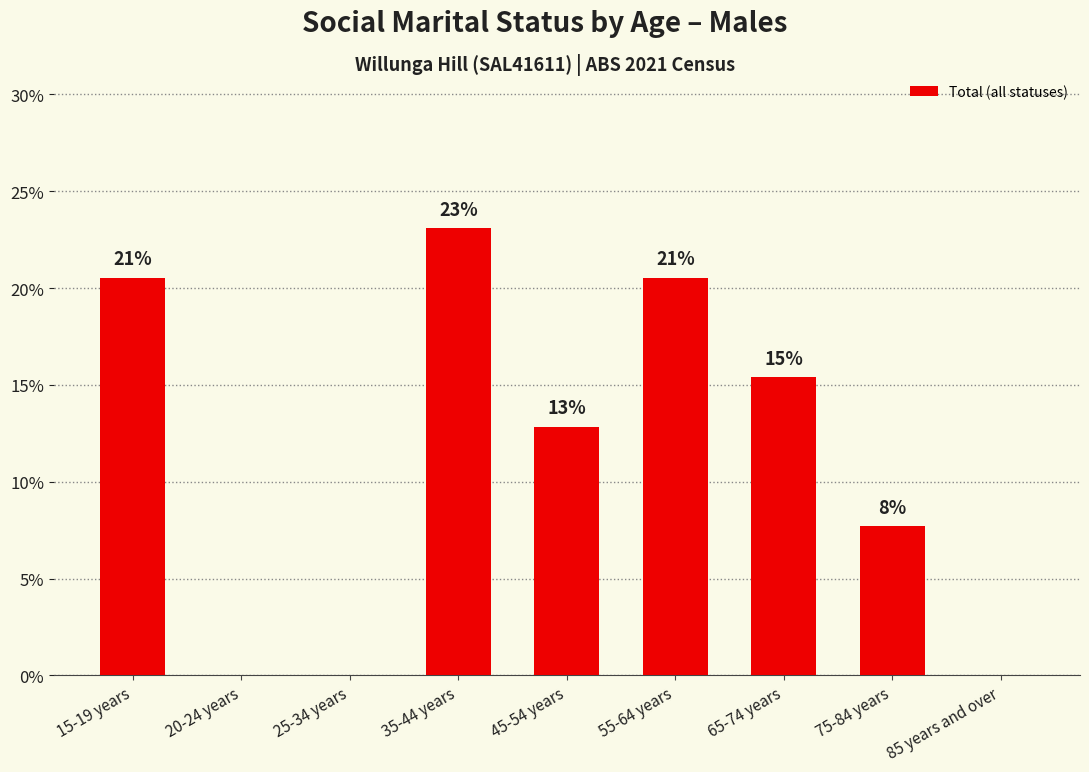

Reading left to right, extract all data points from this chart.

15-19 years=20.5	20-24 years=0.0	25-34 years=0.0	35-44 years=23.1	45-54 years=12.8	55-64 years=20.5	65-74 years=15.4	75-84 years=7.7	85 years and over=0.0